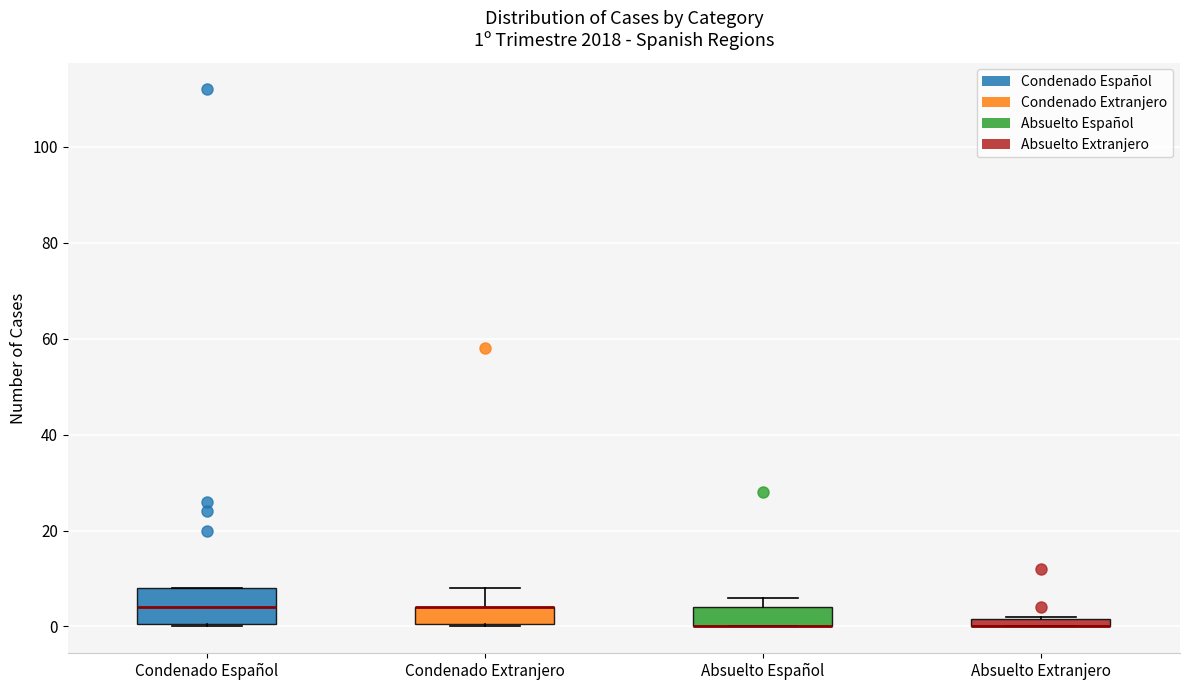

Comparing the boxes themselves (not the whiskers), which one is the tallest?

Condenado Español